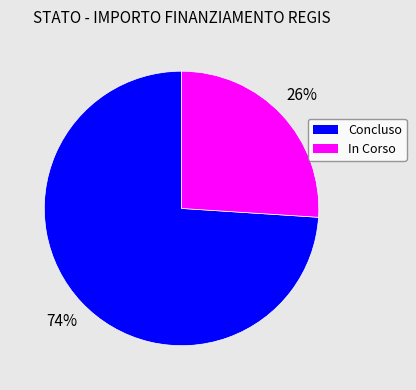

To the nearest percent, what is the difference between the Concluso and In Corso slice percentages?

48%